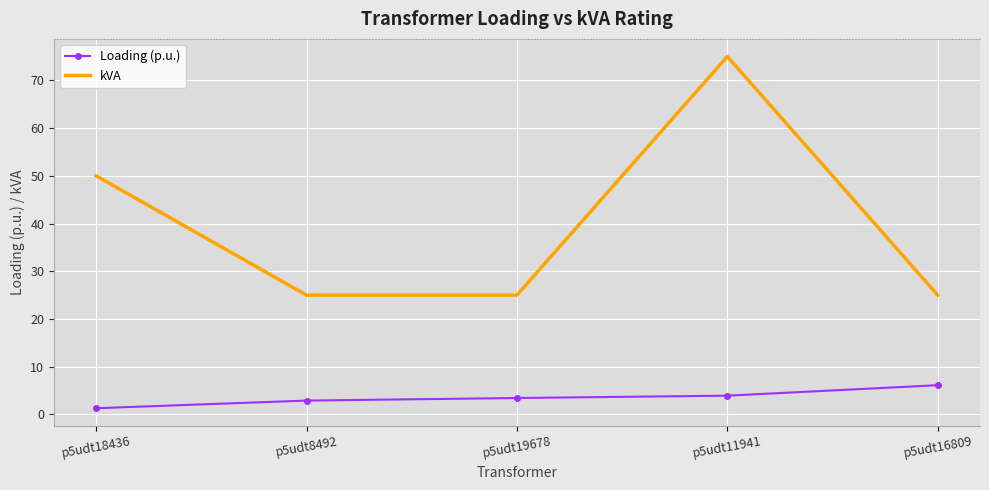

What position from the right is p5udt19678?

3